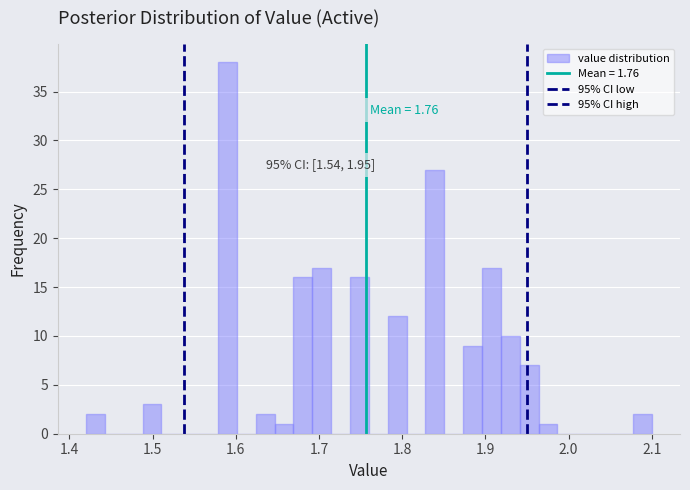

Around what value on the x-axis is the tallest bar? Give the approximate position of its centre, as read against the axis.

1.59